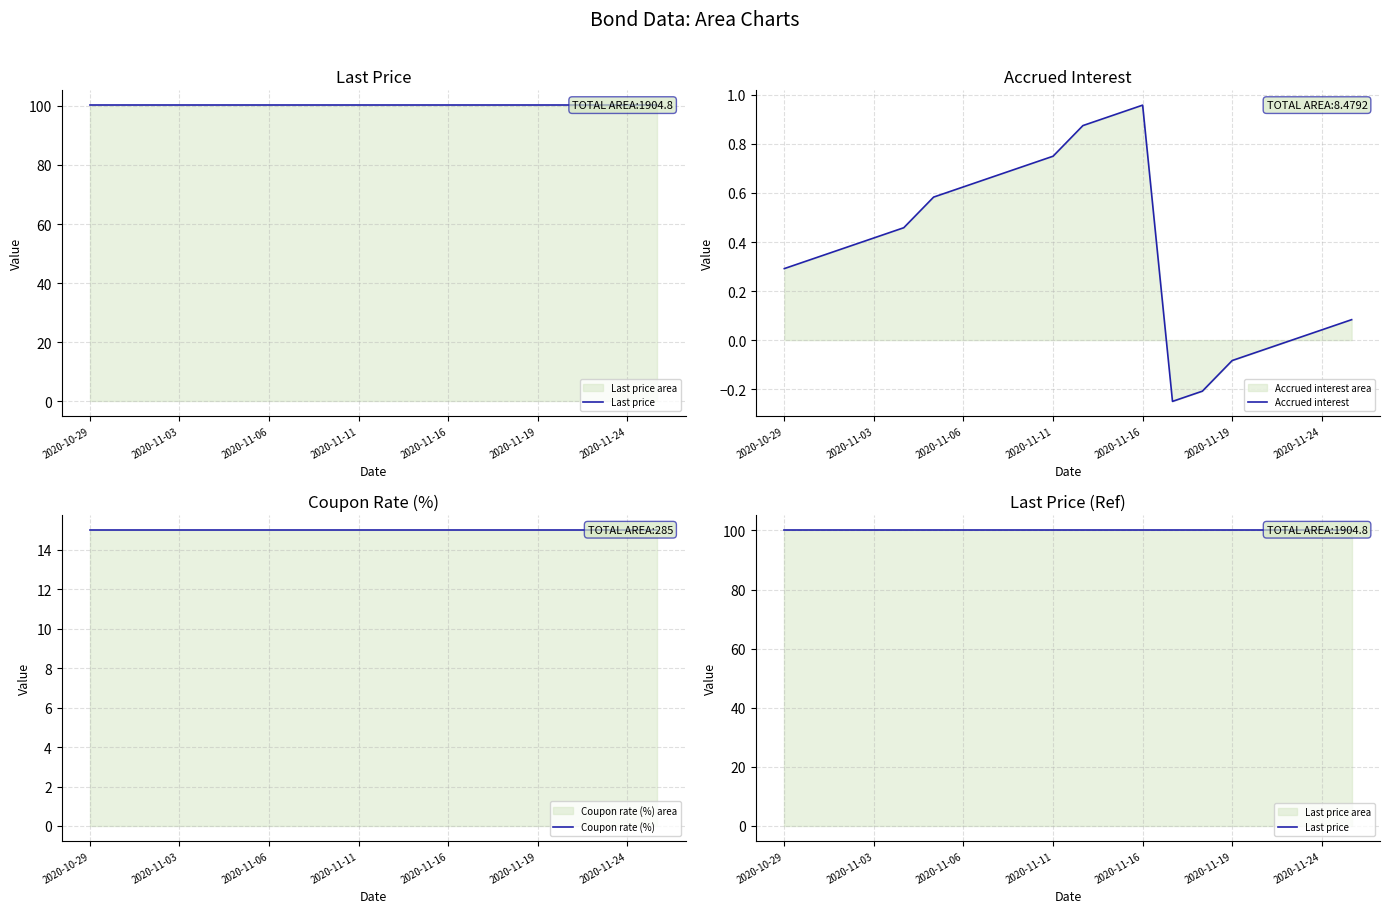

How many series are shown in this chart?

3